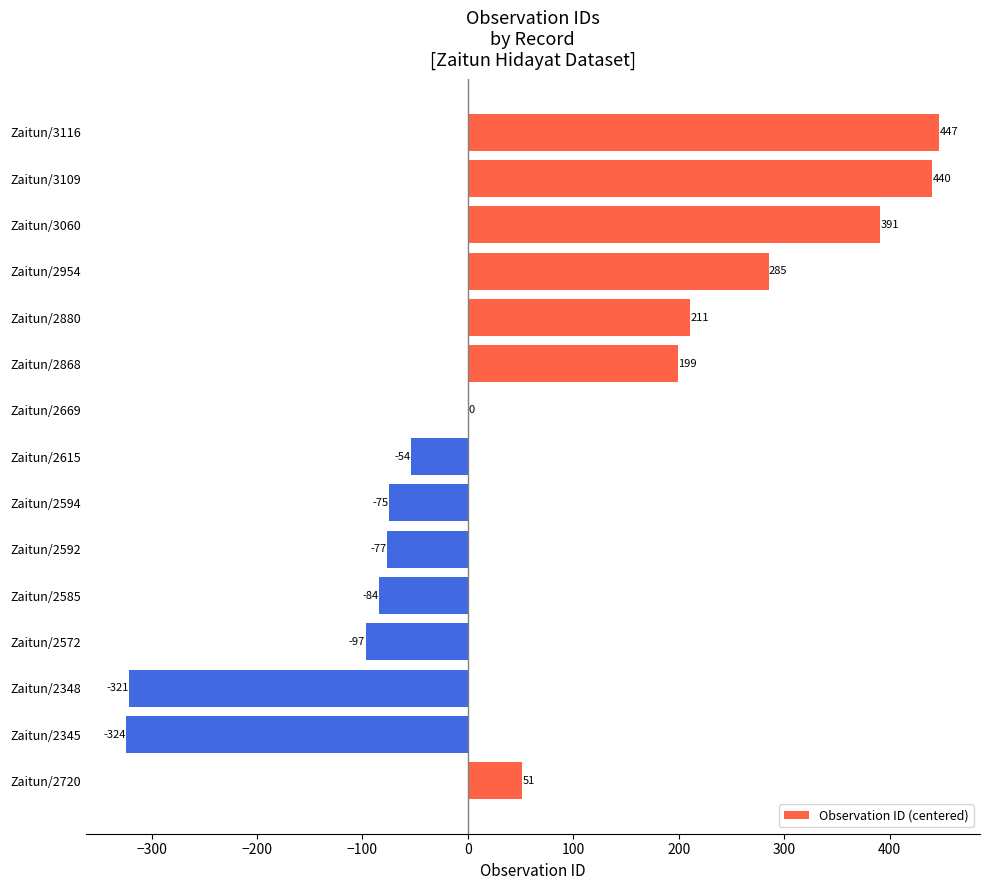

The chart shows a value of -150 at Zaitun/2348. True or false?

False